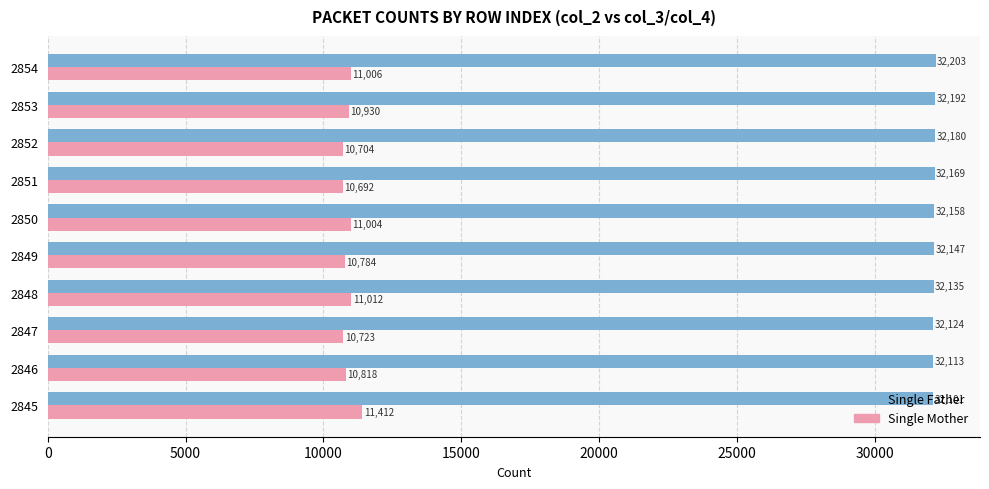

The Single Father series shows 13534 at 2854. True or false?

False